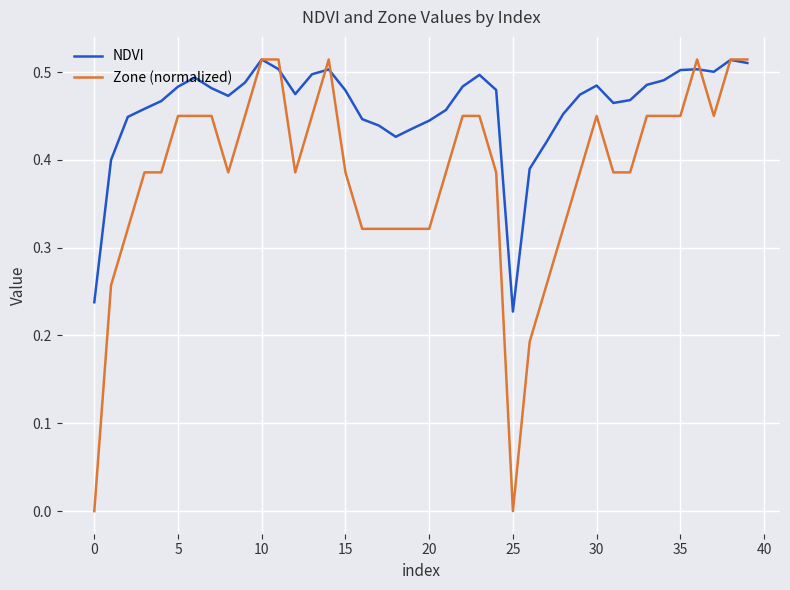

Which series has the largest total across all categories?

NDVI